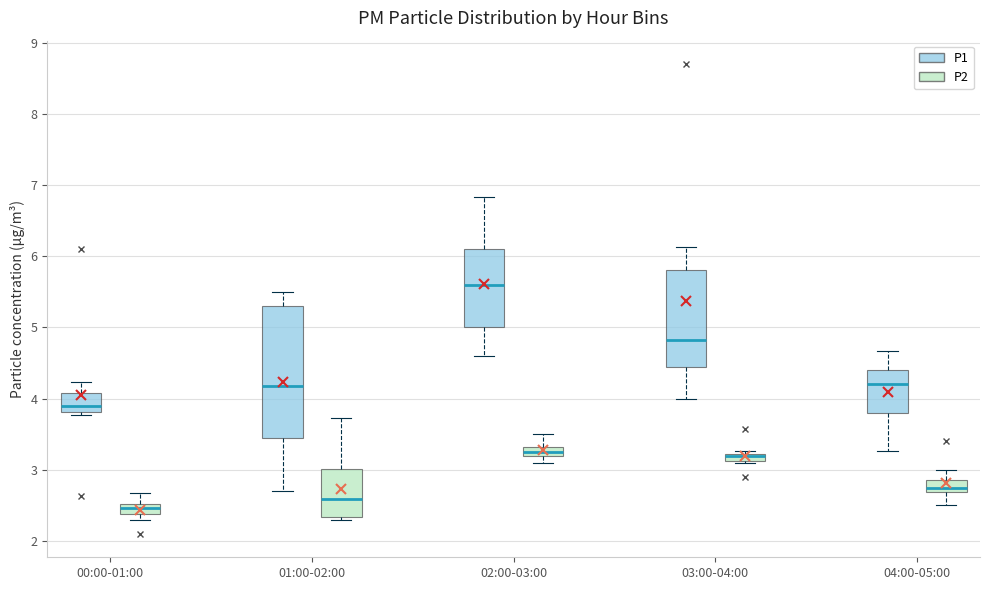

Comparing the boxes themselves (not the whiskers), which one is the tallest?

01:00-02:00 (P1)